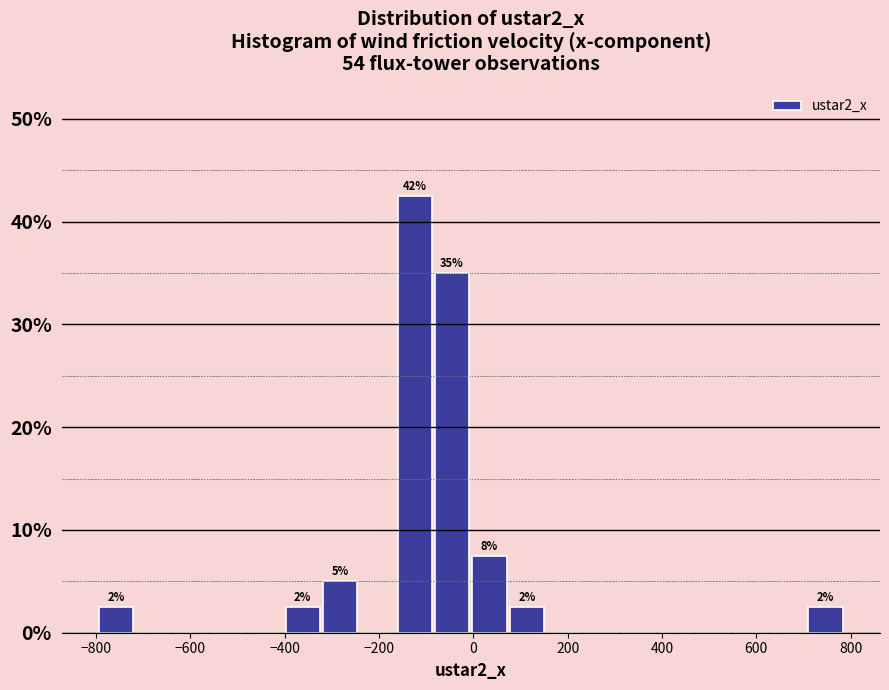

Read against the x-axis, roughly where is the centre of the tallest bar?

-120